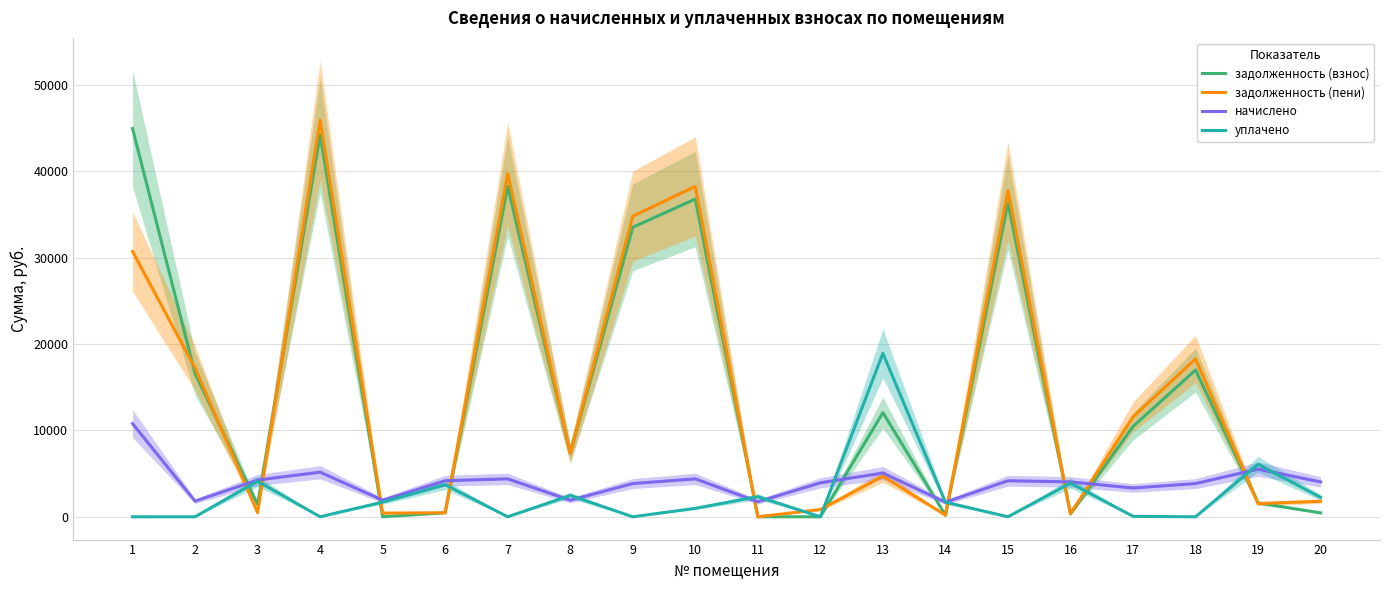

Is the value of уплачено at 12 greater than the value of задолженность (пени) at 5?

No